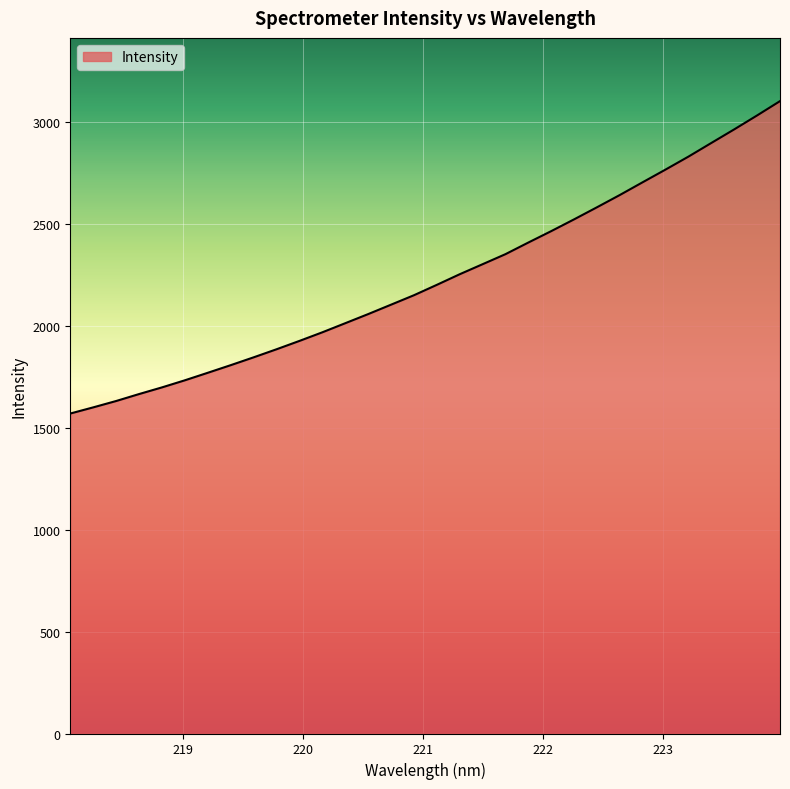

What is the smallest value displayed?

1569.0